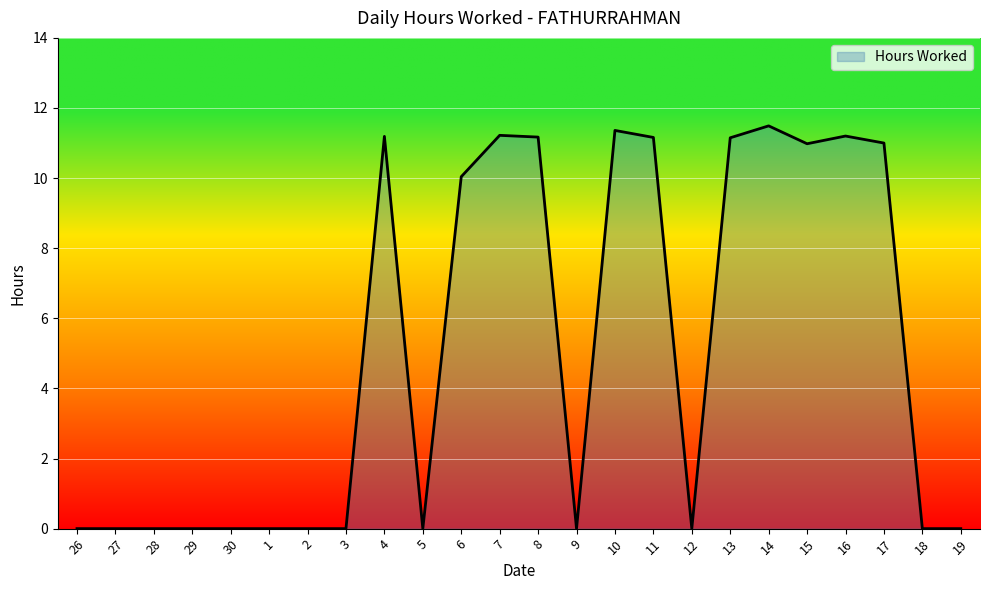

What is the change in value from 8 to 10?

+0.2